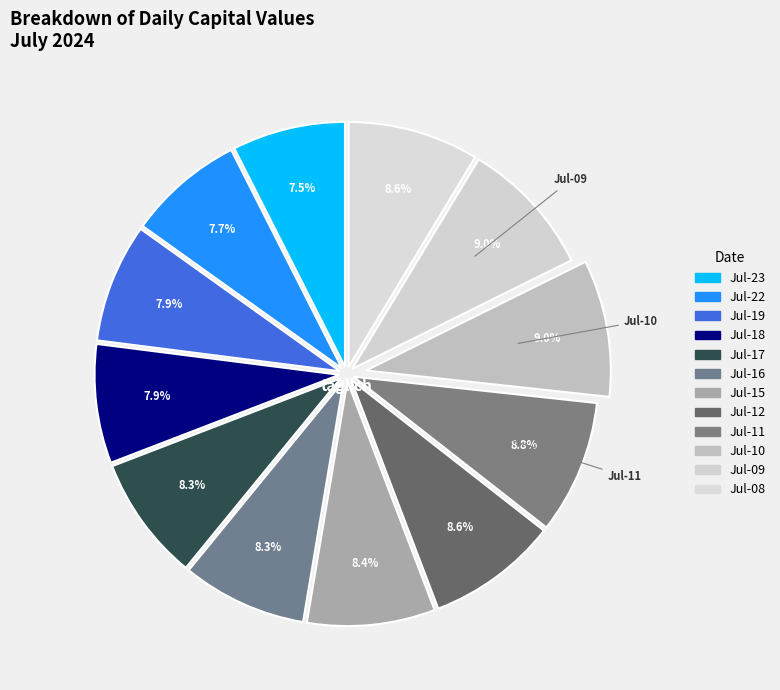

Is there a majority slice in this chart?

No